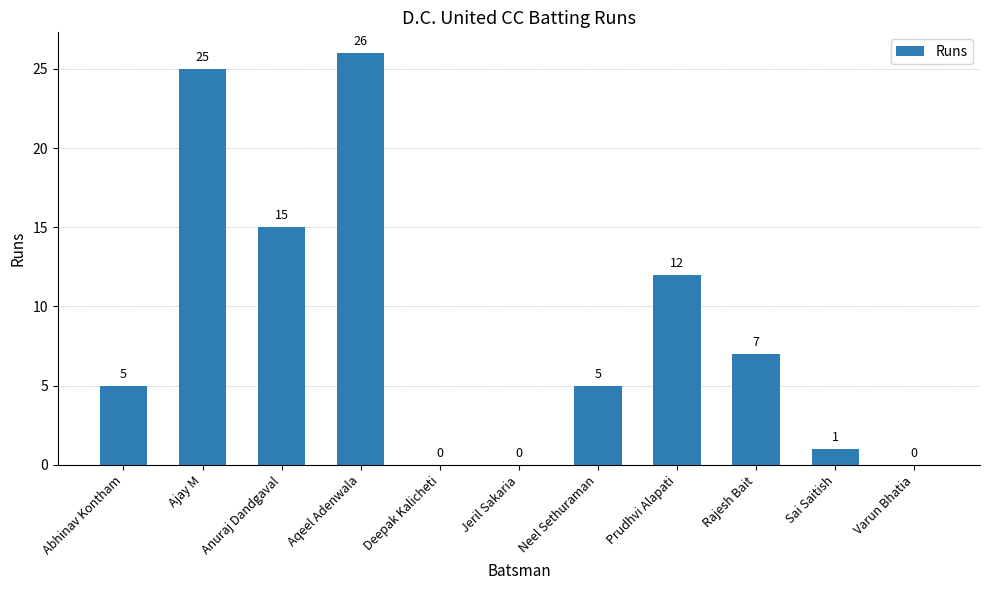

Which has a higher value, Varun Bhatia or Rajesh Bait?

Rajesh Bait